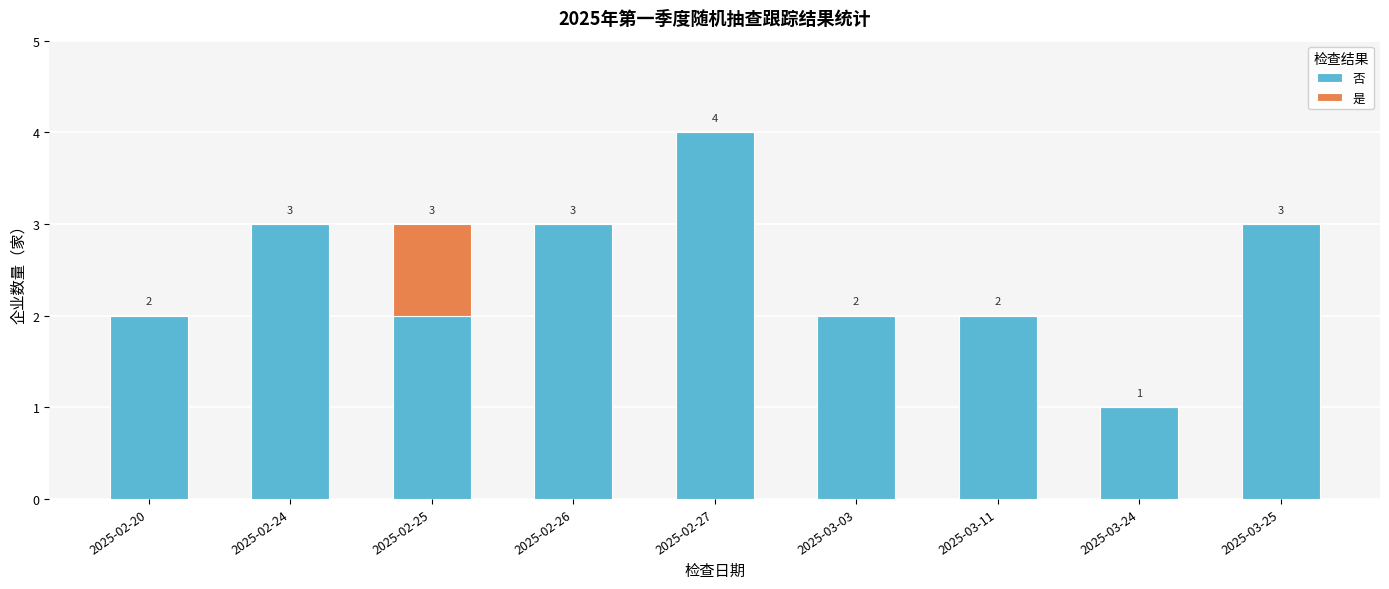

The value of 否 at 2025-02-25 is 2. True or false?

True